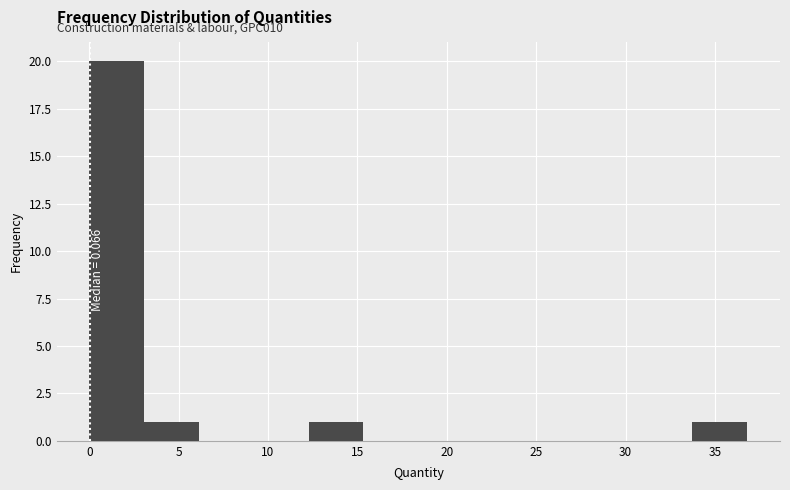

Over which range of the x-axis is the bar tallest?

0.0 to 3.0